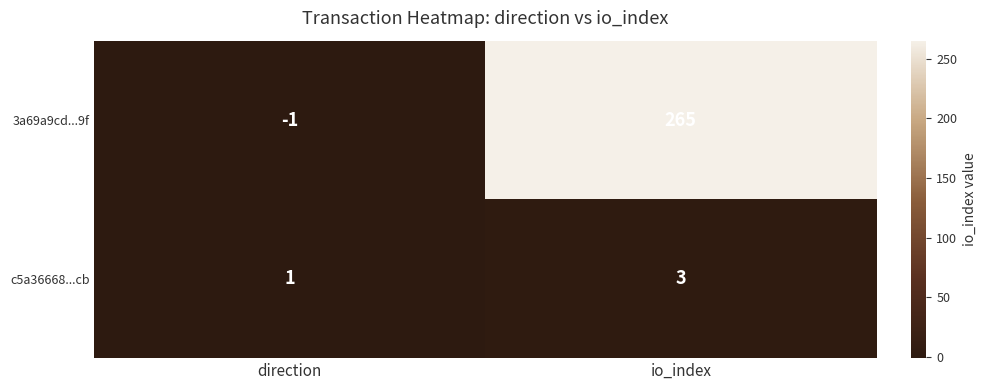

Which series changed the most between direction and io_index?

3a69a9cd...9f